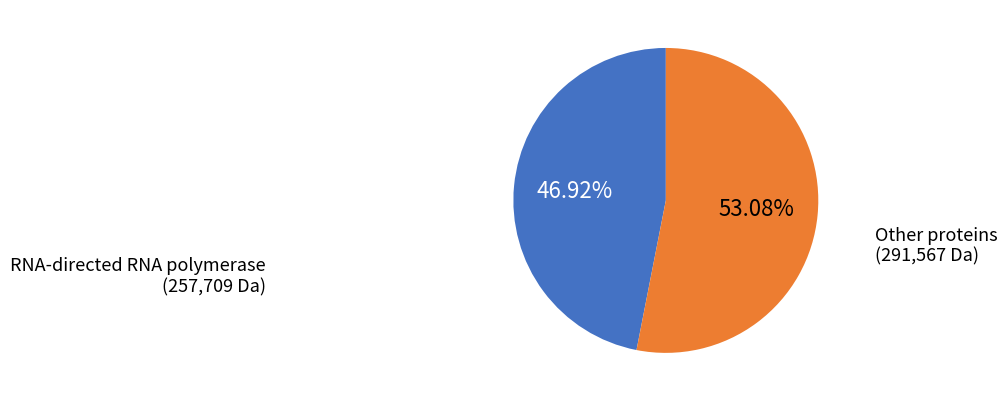

Count the number of slices in the pie.

2